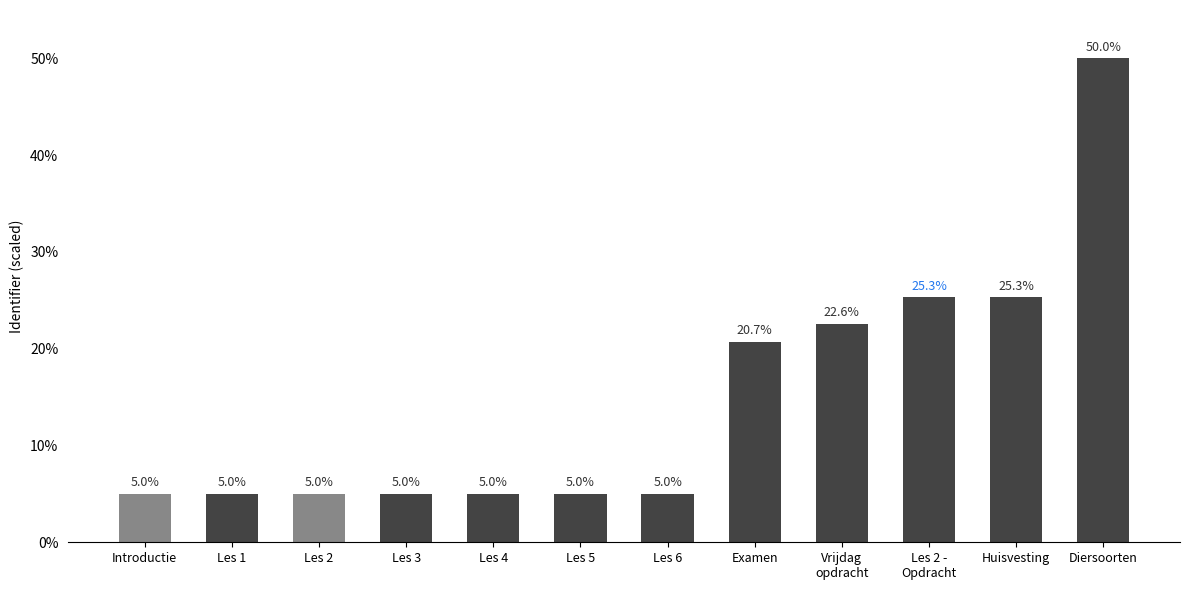

What is the value of the 4th bar from the left?

5.0